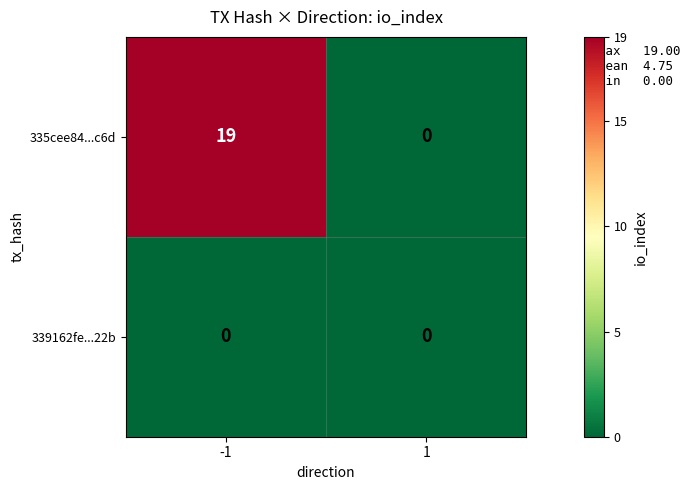

What is the highest value of the 335cee84...c6d series?

19